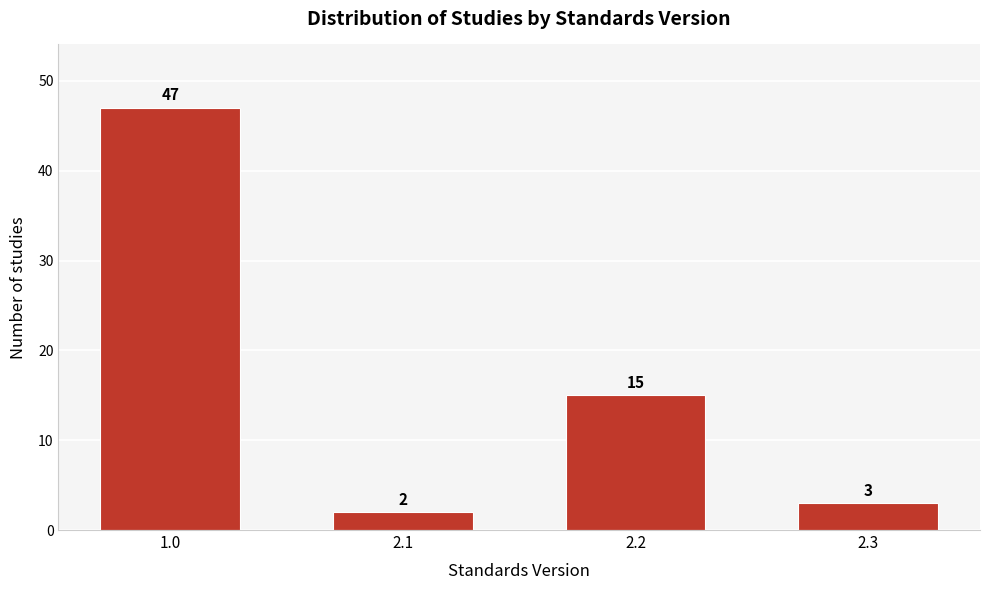

Reading left to right, list all the values displayed in this chart.

1.0=47	2.1=2	2.2=15	2.3=3